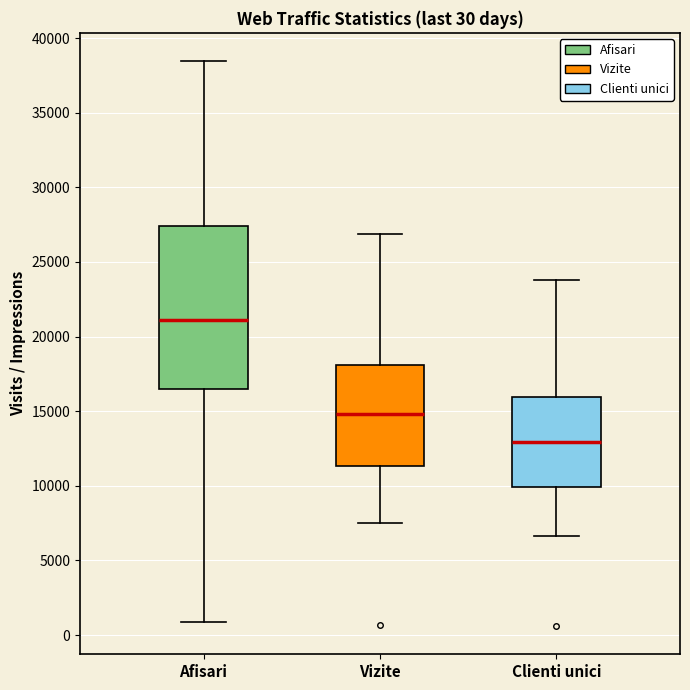

Which box's median line is the lowest?

Clienti unici